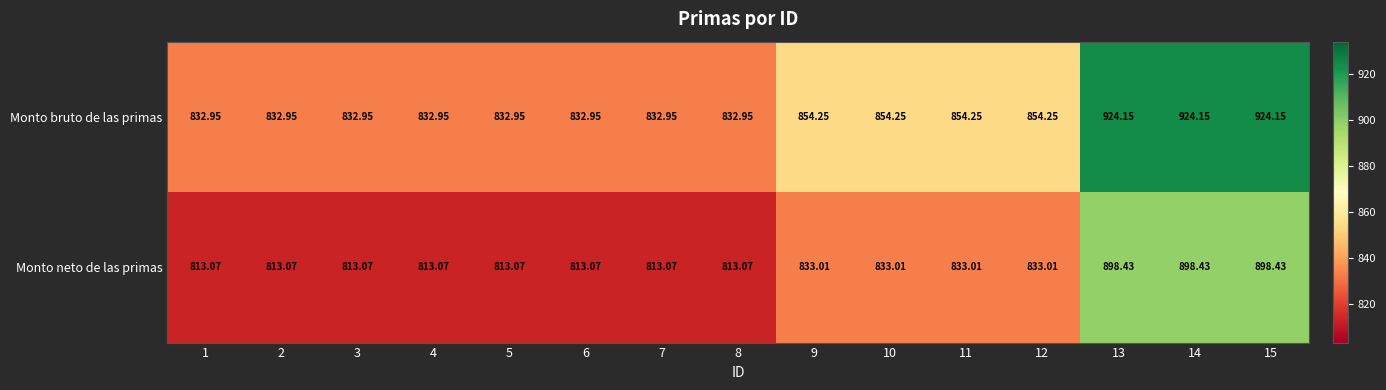

Is the value of Monto neto de las primas at 11 greater than the value of Monto bruto de las primas at 7?

Yes